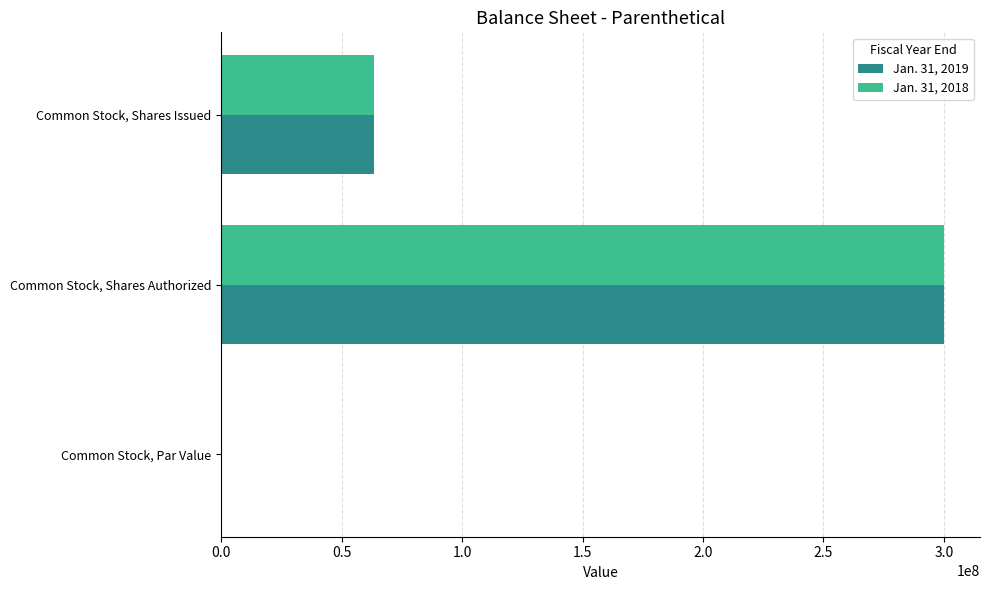

What is the total value across all series at Common Stock, Shares Authorized?

600000000.0